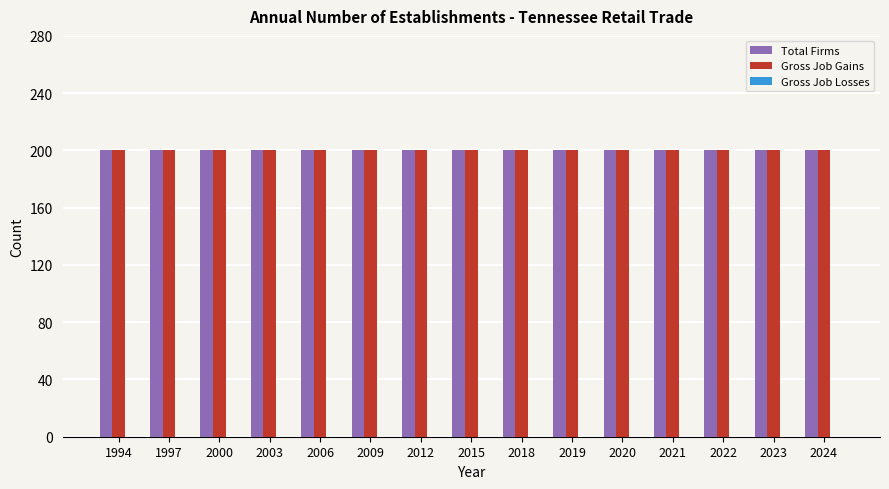

Is it true that Gross Job Gains equals 200 at 2021?

True